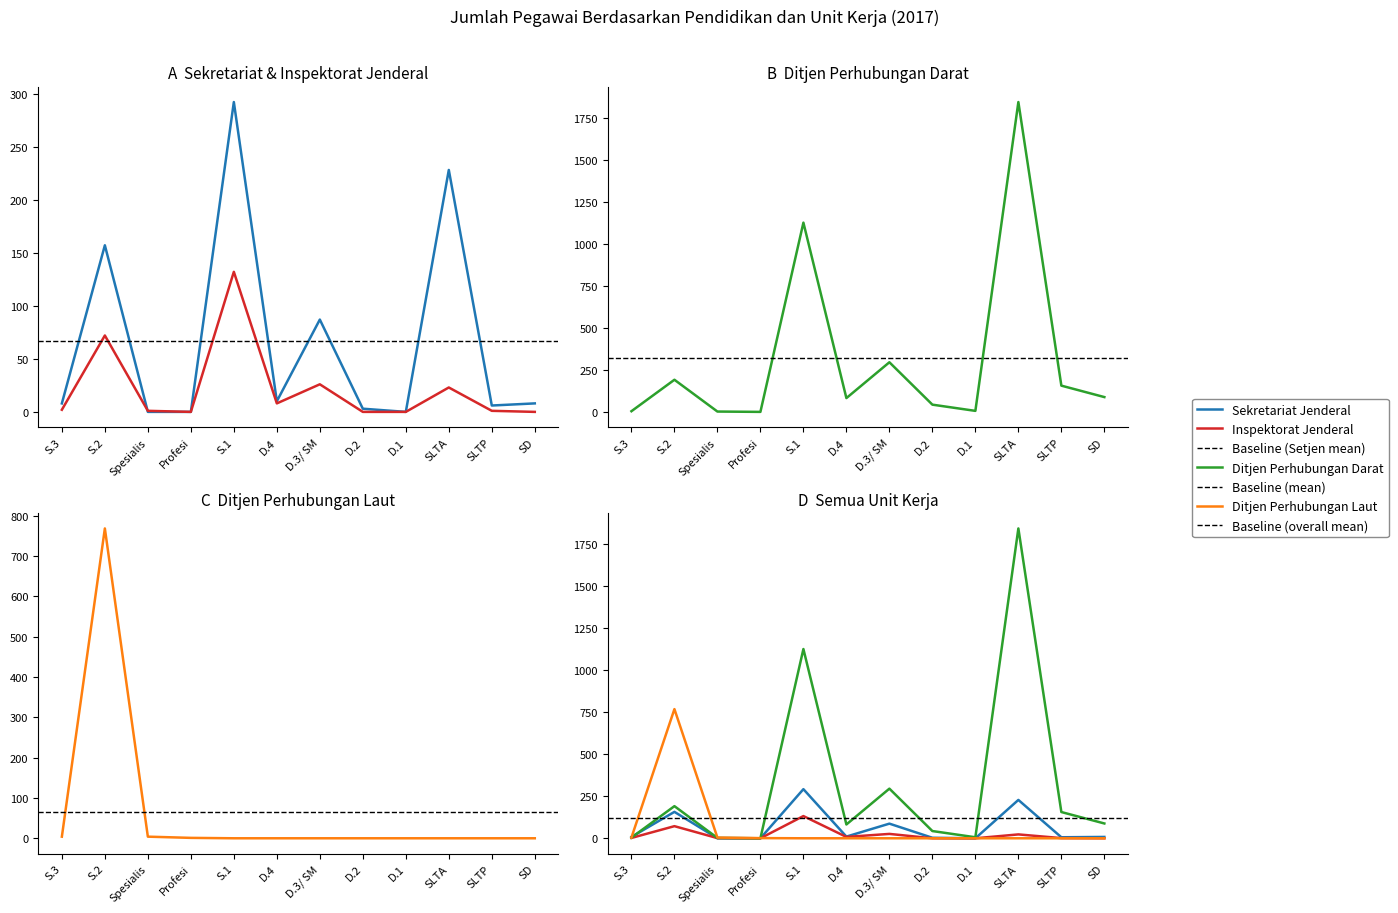

What is the highest value of the Sekretariat Jenderal series?

292